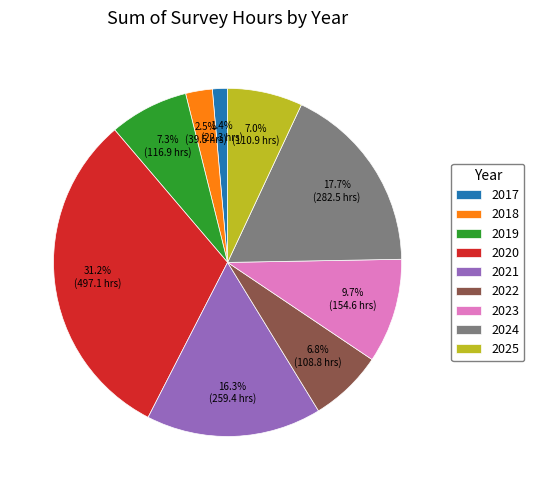

What percentage do 2019 and 2018 together represent?

9.8%